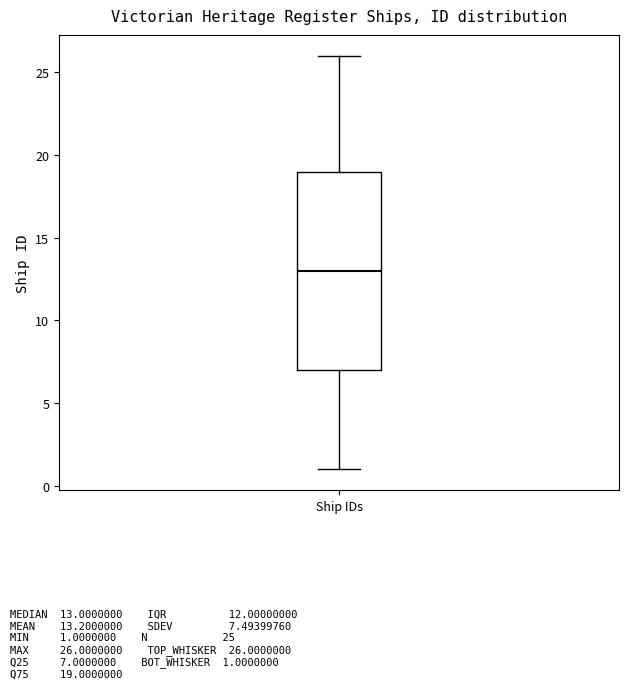

Transcribe this box plot: give where the median line is, the range the box spans, and where the two whiskers end, as read against the y-axis. The values are not printed on the chart, so give them approximately, as read against the axis.

median 13, box 7 to 19, whiskers 1 to 26